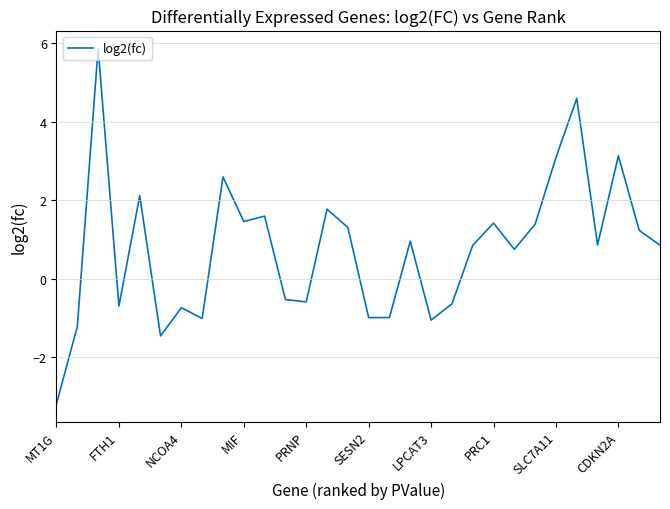

What is the greatest value displayed?

5.9